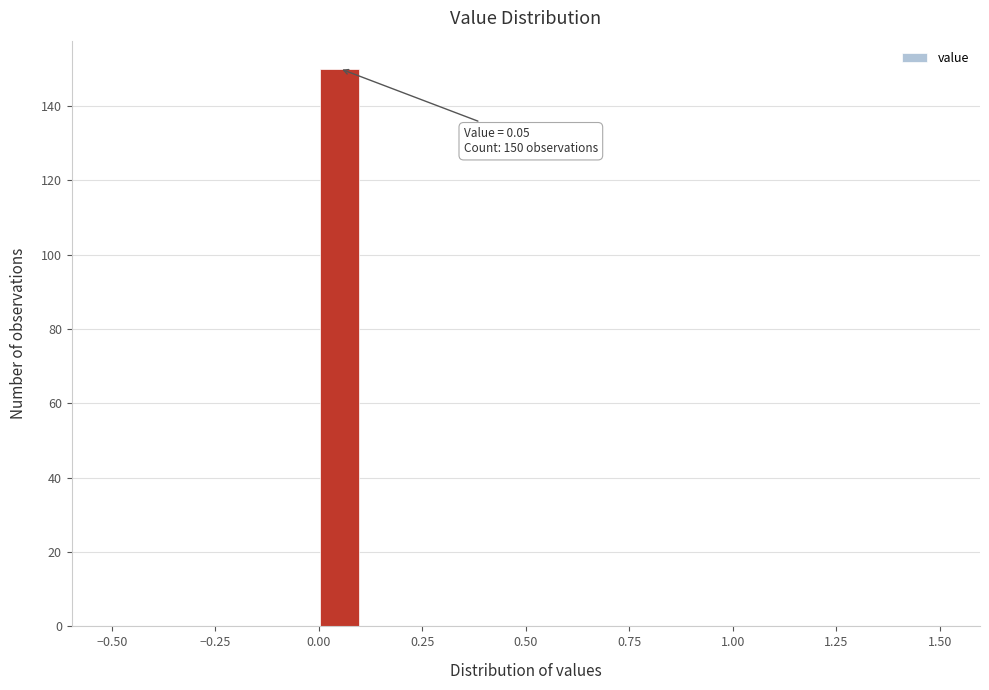

Read against the x-axis, roughly where is the centre of the tallest bar?

0.05